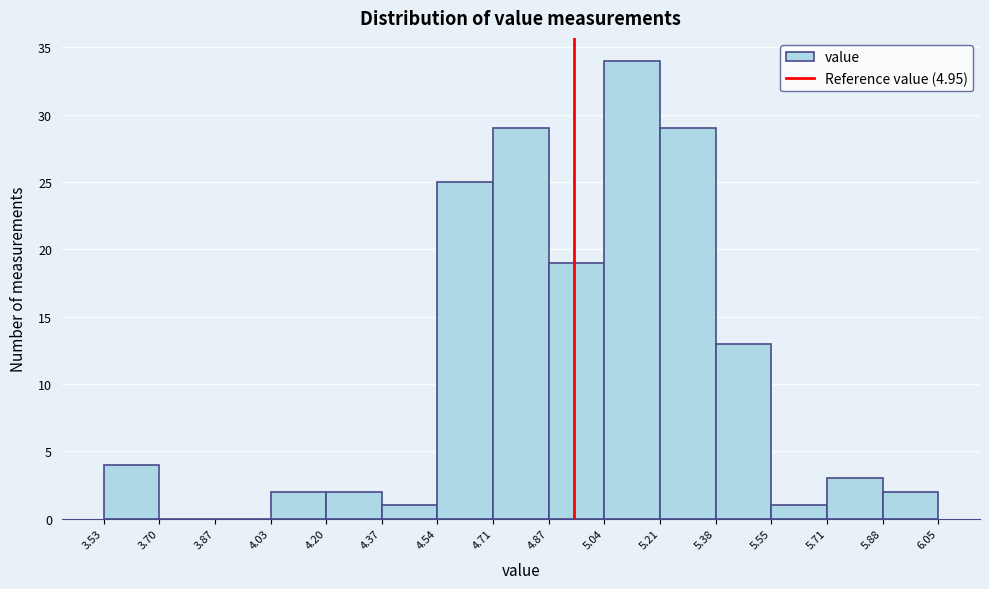

What is the height of the bar covering 4.87 to 5.04 on the x-axis? The values are not printed on the chart, so give them approximately, as read against the axis.

19